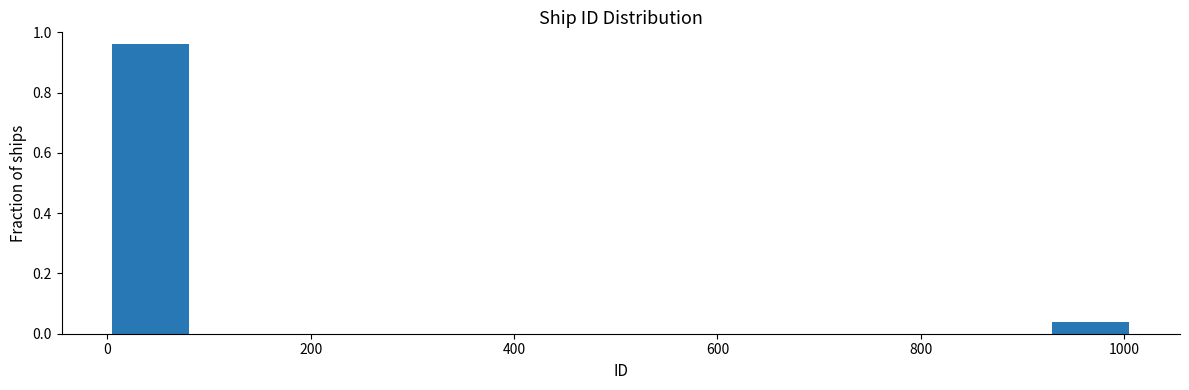

Reading left to right, transcribe this chart: for each bar, give the range it covers on the x-axis and its height. Neither the bar edges nor the heights are printed on the chart, so give them approximately, as read against the axes.

0 to 80: 0.96
80 to 160: 0
160 to 260: 0
260 to 340: 0
340 to 420: 0
420 to 500: 0
500 to 580: 0
580 to 680: 0
680 to 760: 0
760 to 840: 0
840 to 920: 0
920 to 1000: 0.04